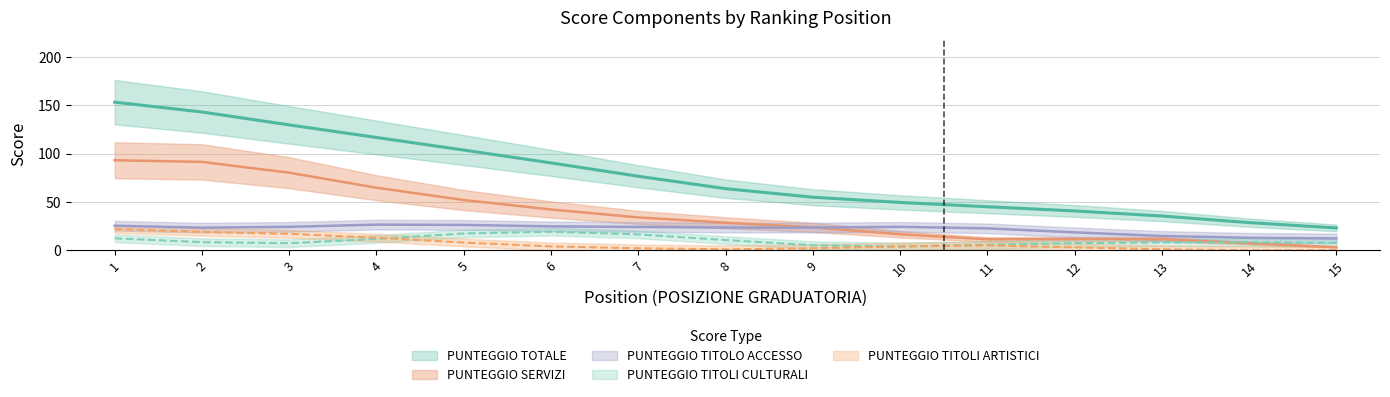

True or false: PUNTEGGIO TOTALE has more than 1 points higher than both neighbors.

False